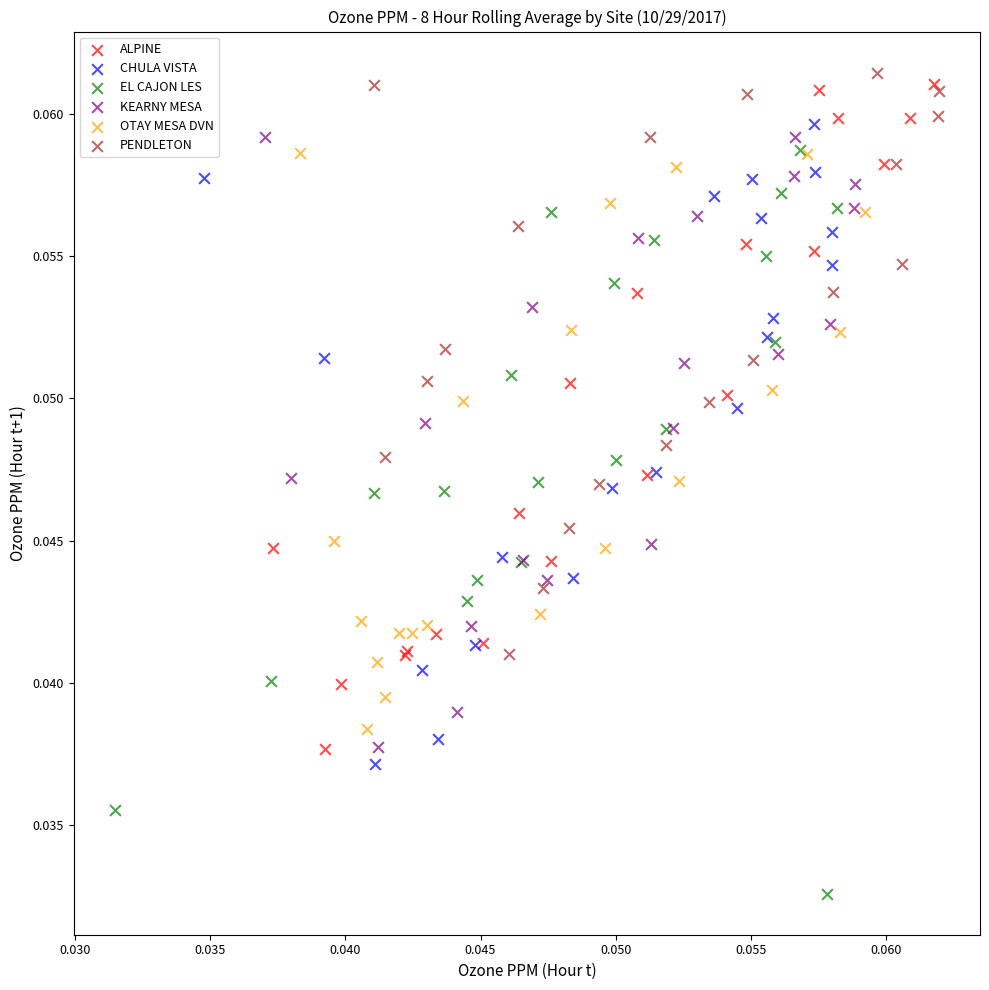

Which series has the largest Y range (max minus min)?

EL CAJON LES